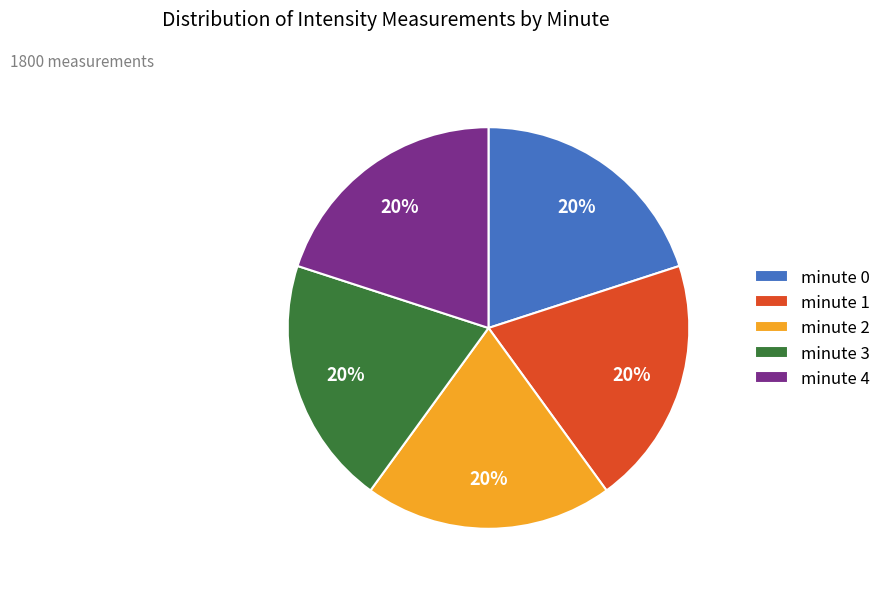

Is the sum of minute 3 and minute 1 greater than half?

No